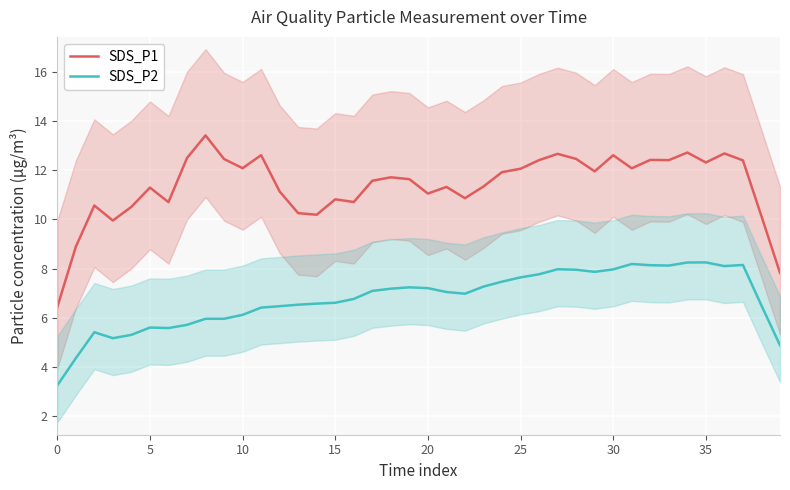

Read the SDS_P2 value at 12.

6.5